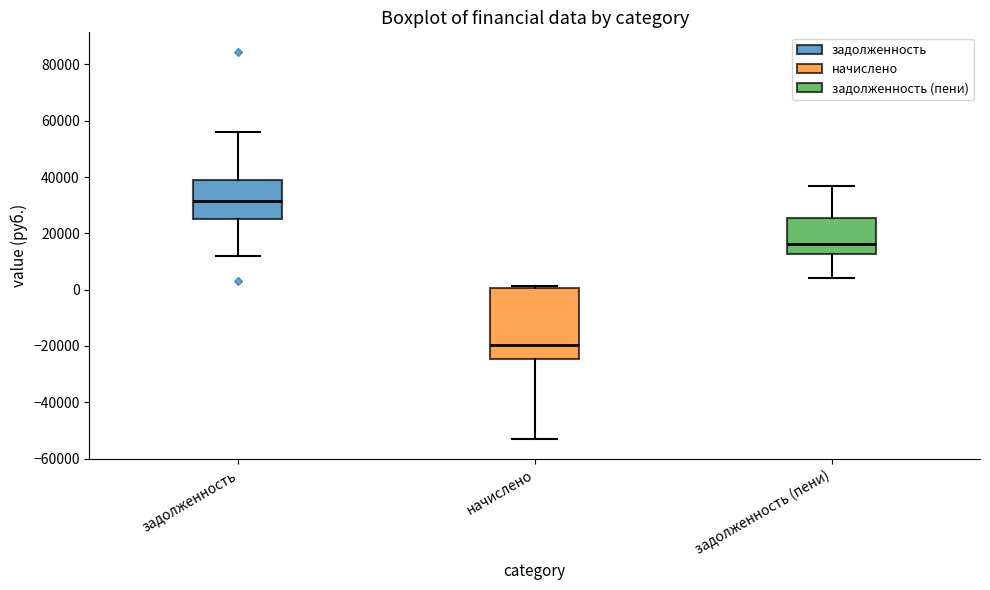

Reading left to right, transcribe this box plot: for each box, give where its median line is, the range the box spans, and where its two whiskers end, as read against the y-axis. The values are not printed on the chart, so give them approximately, as read against the axis.

задолженность: median 32000, box 26000 to 38000, whiskers 12000 to 56000
начислено: median -20000, box -24000 to 0, whiskers -54000 to 2000
задолженность (пени): median 16000, box 12000 to 26000, whiskers 4000 to 36000